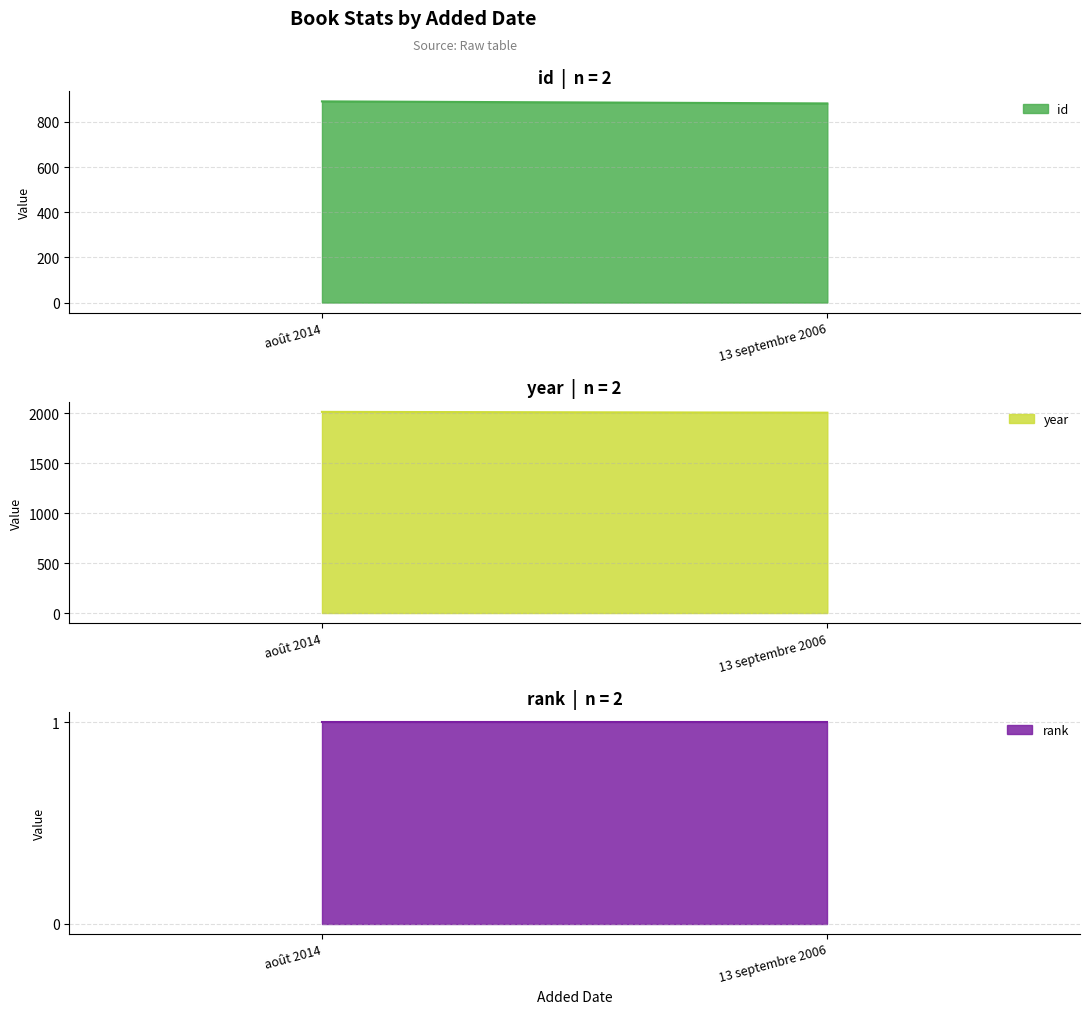

What are all the series names shown in the legend?

id, year, rank